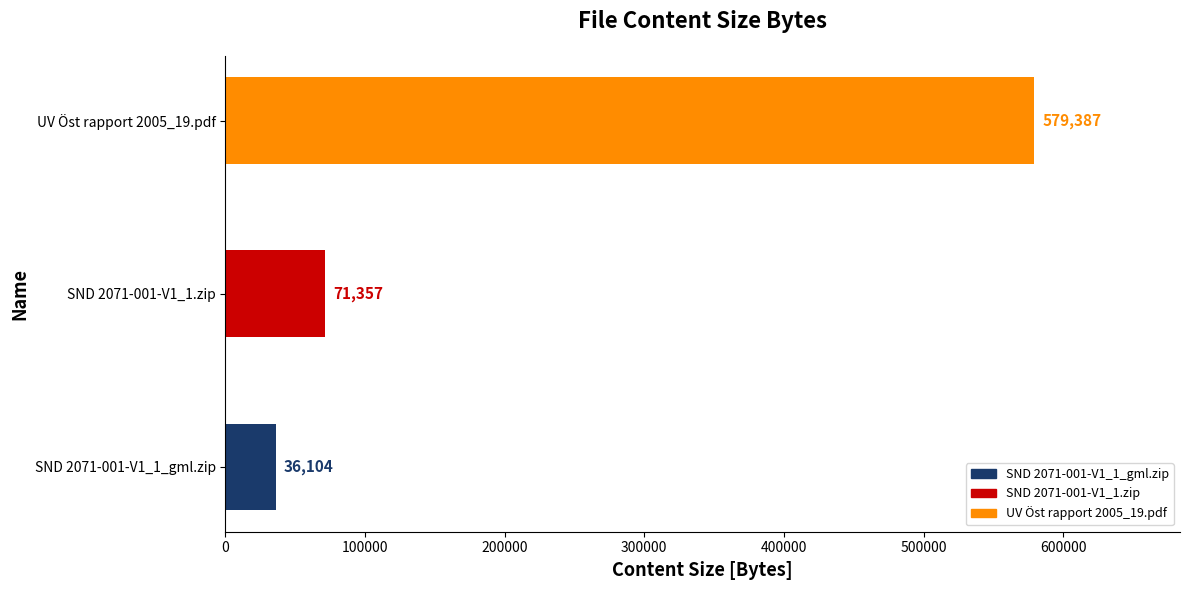

Which category has the lowest value across all series?

SND 2071-001-V1_1_gml.zip